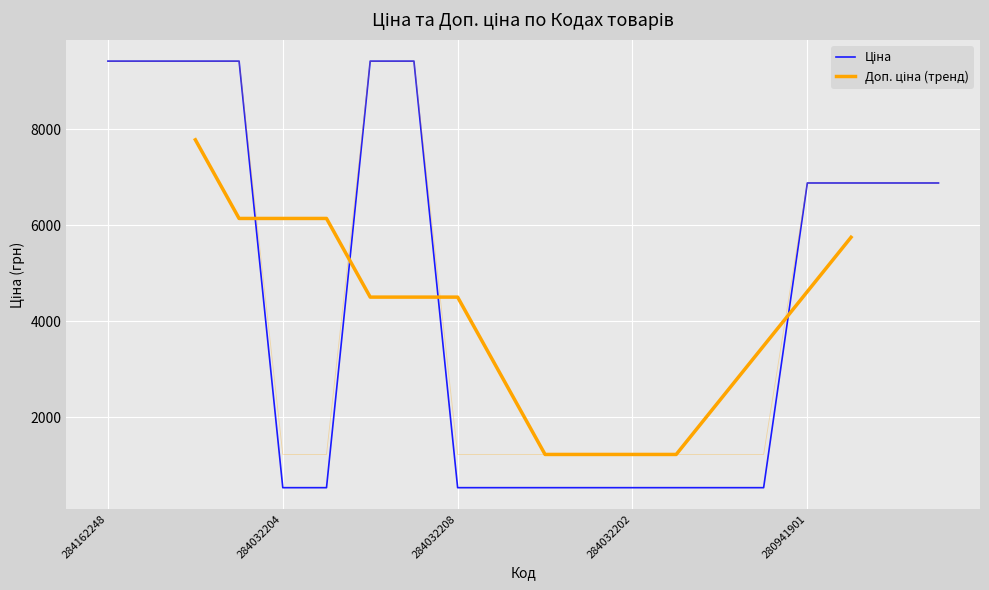

True or false: Доп. ціна and Ціна intersect in this chart.

False